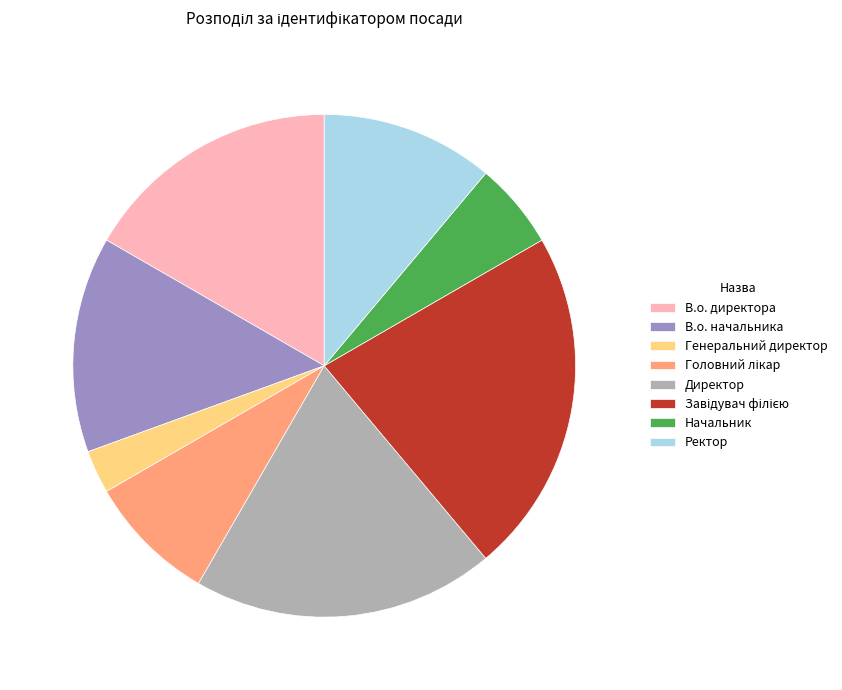

Which category has the smallest portion of the pie?

Генеральний директор